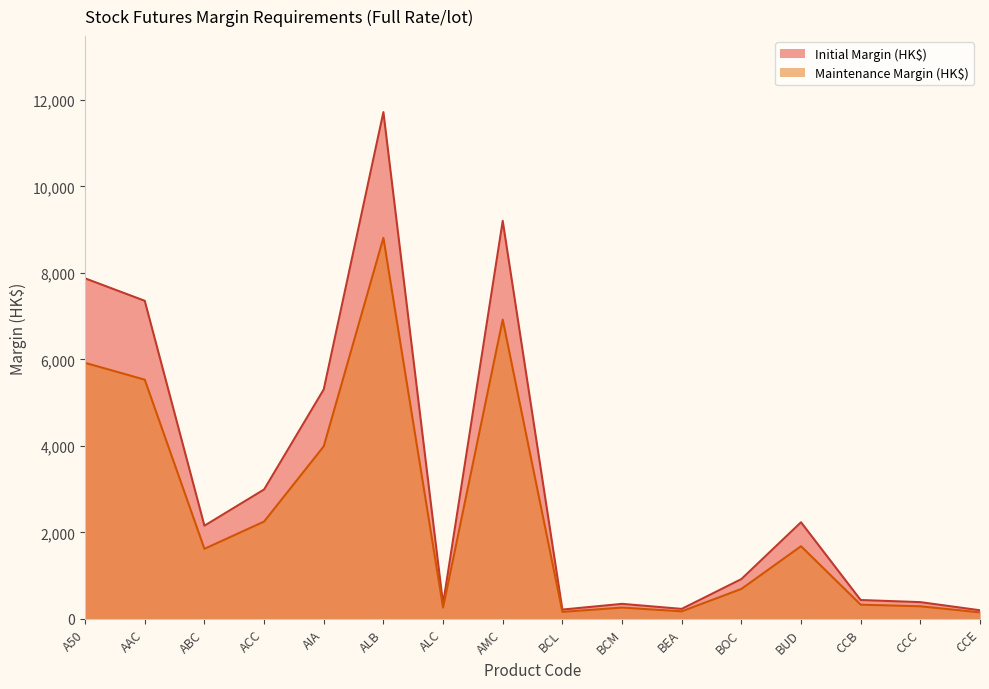

The Maintenance Margin (HK$) series shows 10383 at AMC. True or false?

False